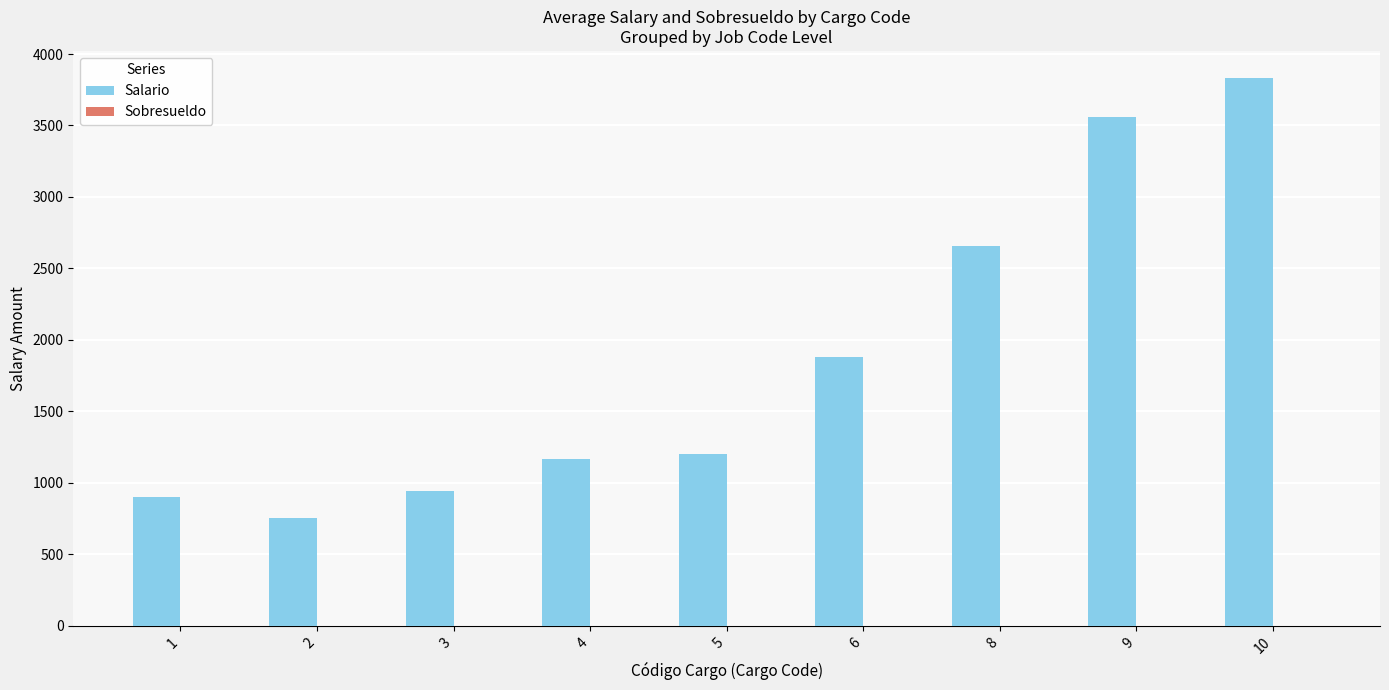

The value at 1 is 553.7. True or false?

False